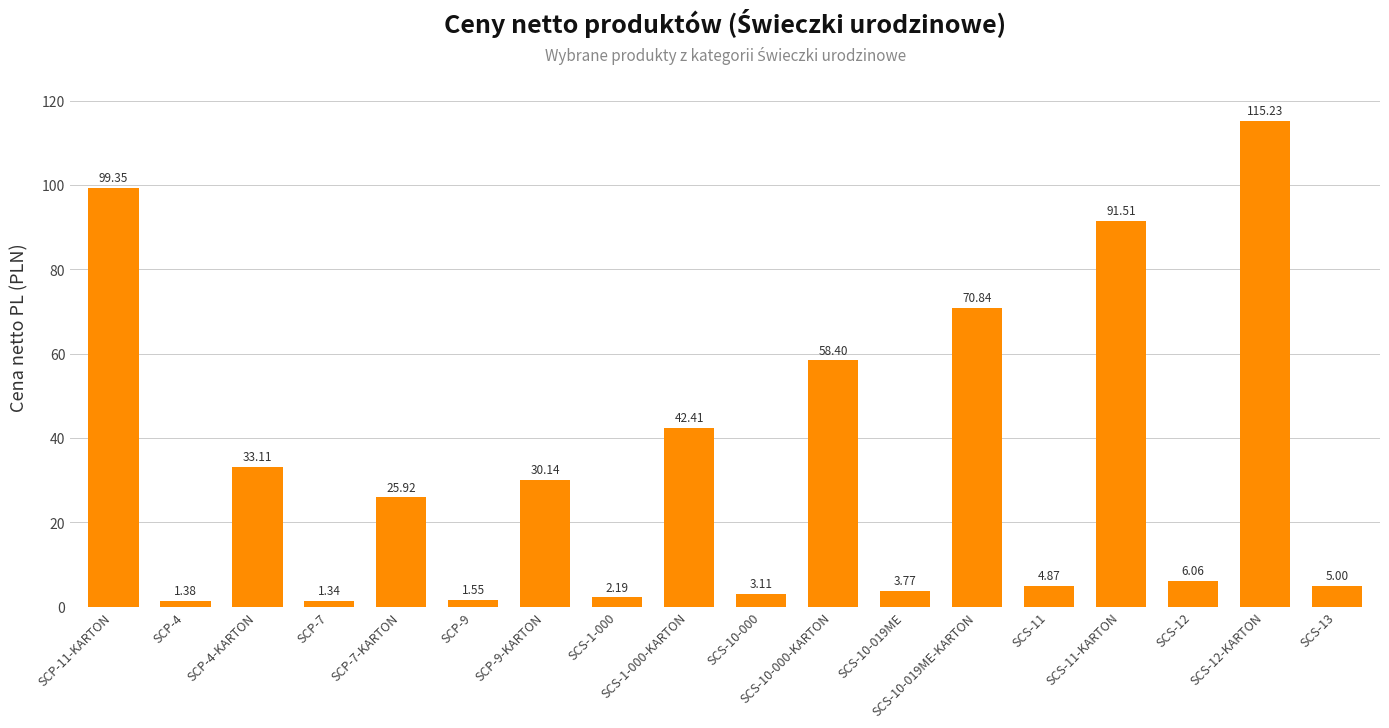

Are the bars horizontal?

No